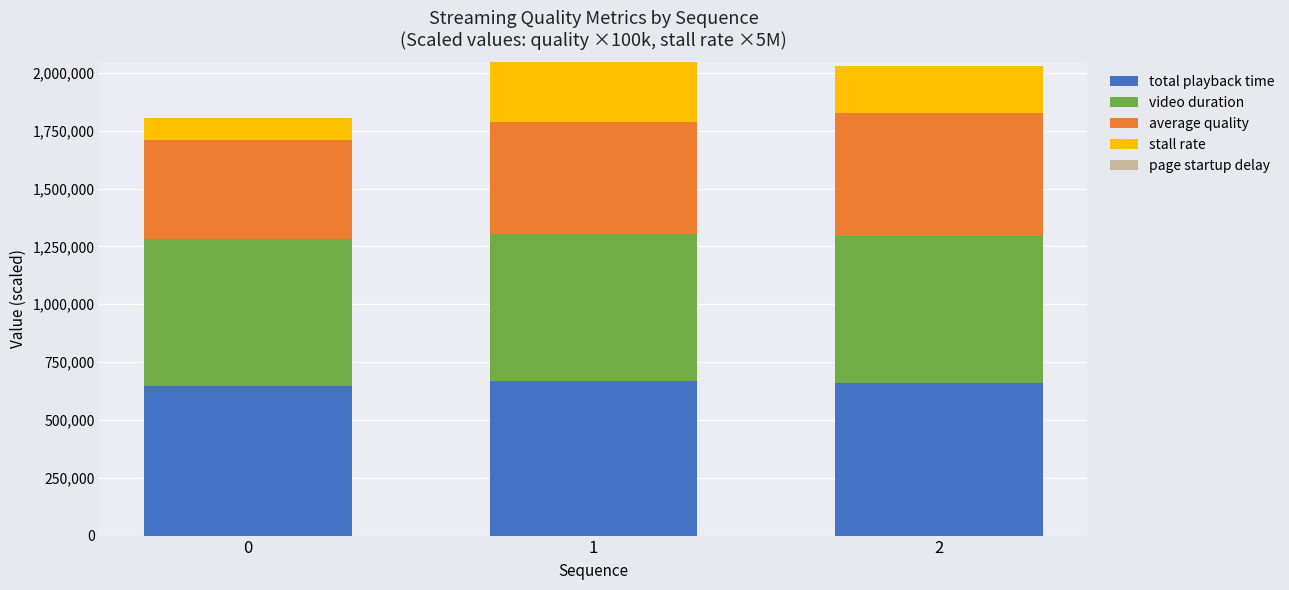

What is the minimum value for total playback time?

646451.0